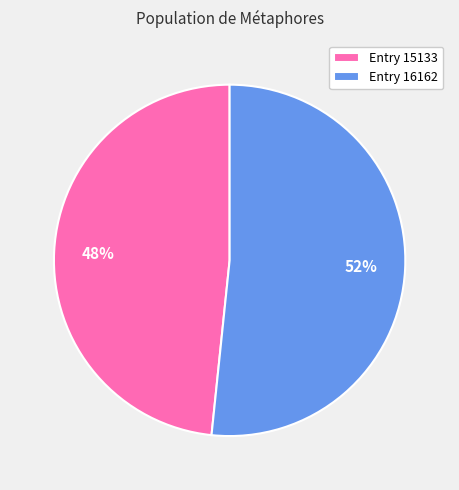

How many segments does this pie chart have?

2